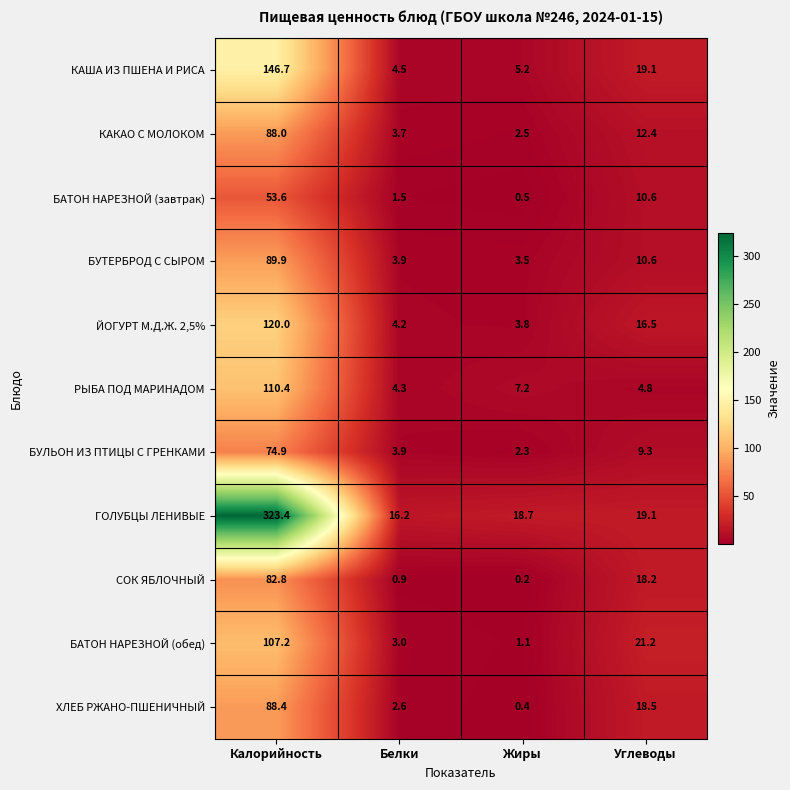

Which category has the highest value across all series?

Калорийность